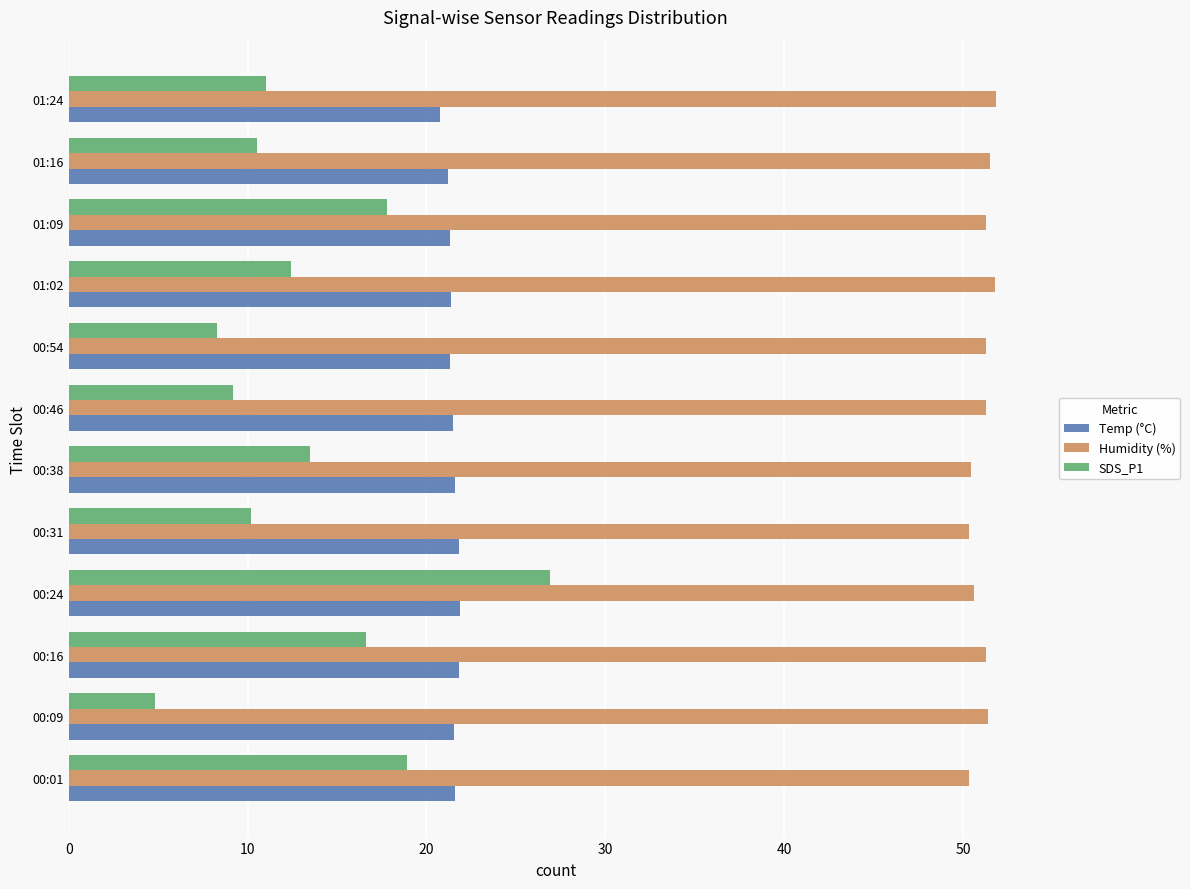

What is the difference between the maximum and second lowest values in the Temp (°C) series?

0.7